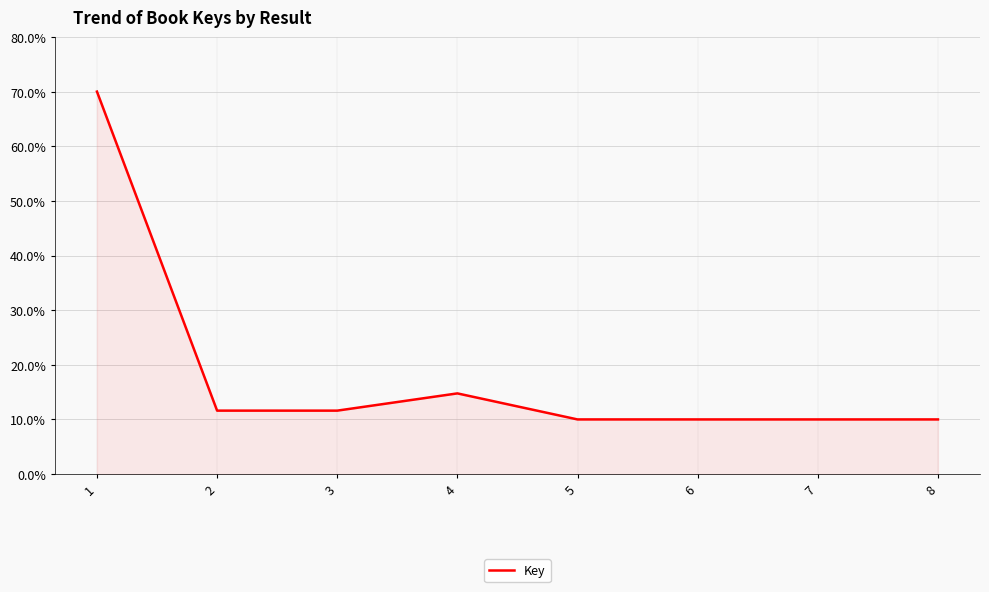

Where is the first local maximum?

4